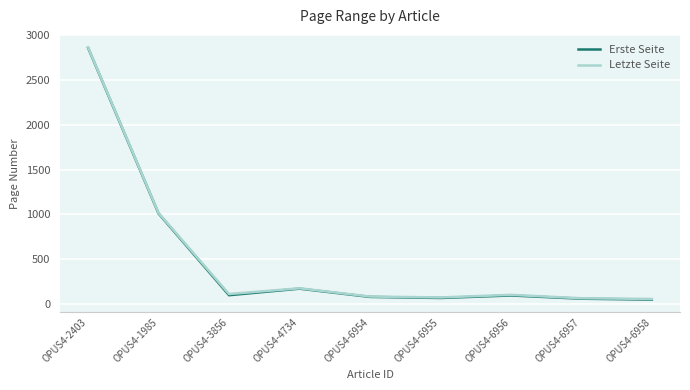

At how many categories does at least one series exceed 921?

2